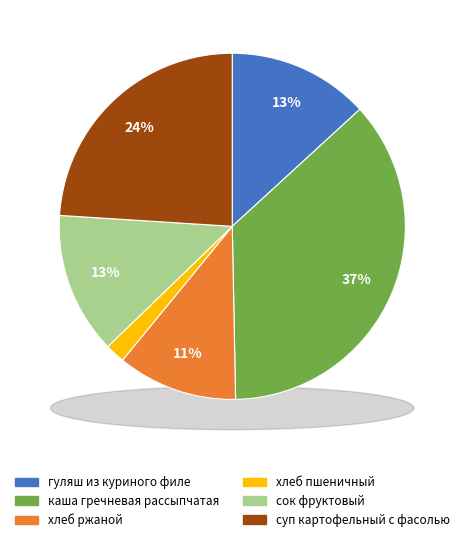

What percentage is the хлеб ржаной slice, to the nearest percent?

11%